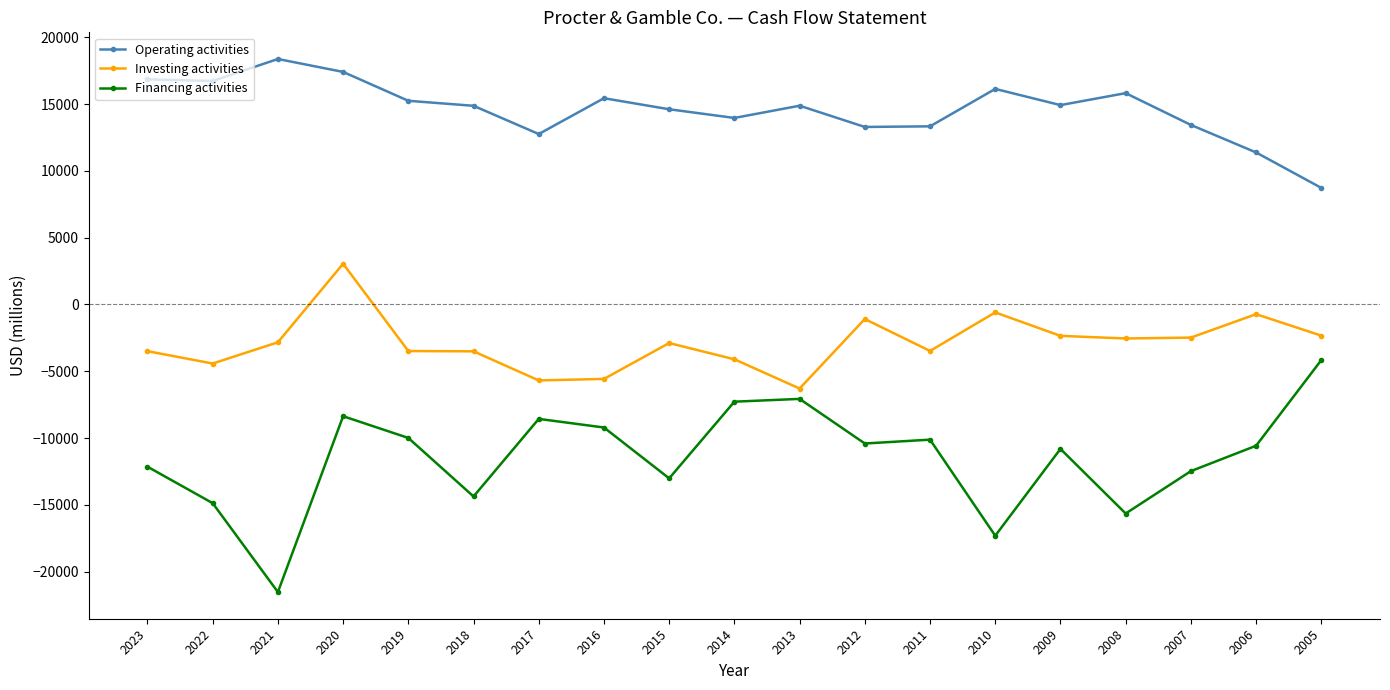

What is the difference between the highest and lowest values at 2021?

39902